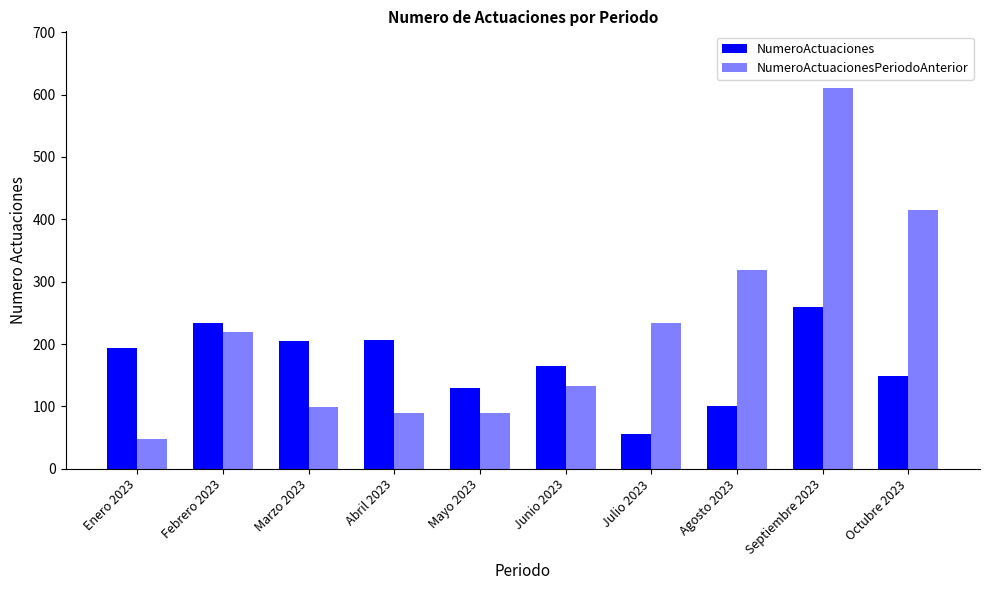

Reading left to right, extract all data points from this chart.

NumeroActuaciones: Enero 2023=194	Febrero 2023=233	Marzo 2023=205	Abril 2023=206	Mayo 2023=129	Junio 2023=165	Julio 2023=56	Agosto 2023=100	Septiembre 2023=260	Octubre 2023=148
NumeroActuacionesPeriodoAnterior: Enero 2023=47	Febrero 2023=220	Marzo 2023=99	Abril 2023=90	Mayo 2023=89	Junio 2023=133	Julio 2023=234	Agosto 2023=319	Septiembre 2023=610	Octubre 2023=415